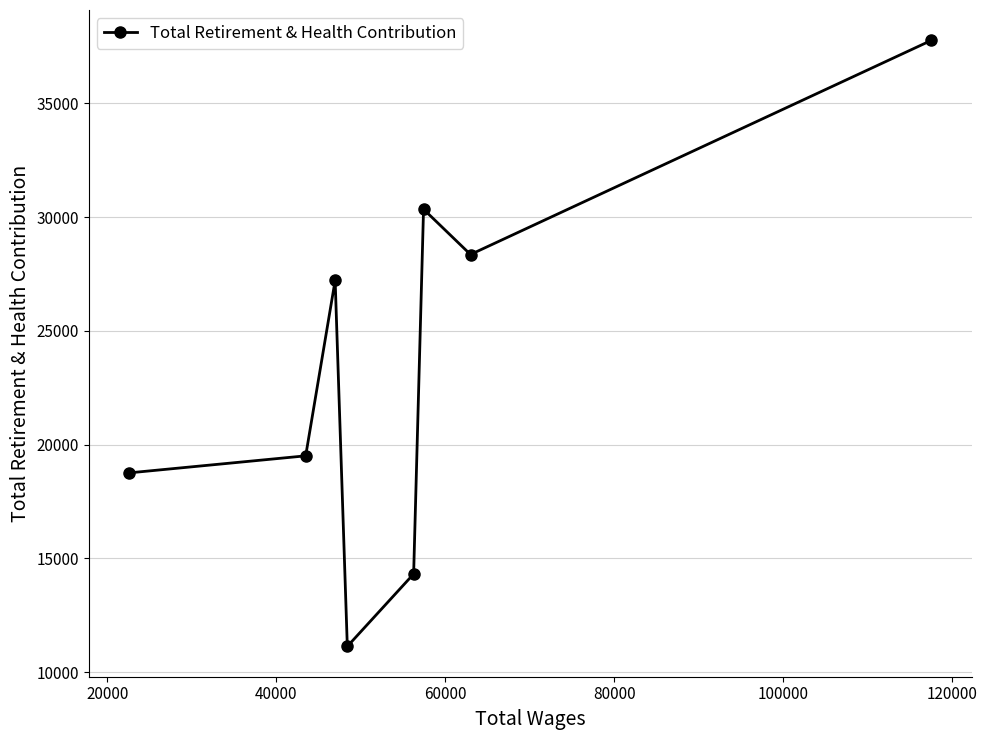

What is the average value?

23427